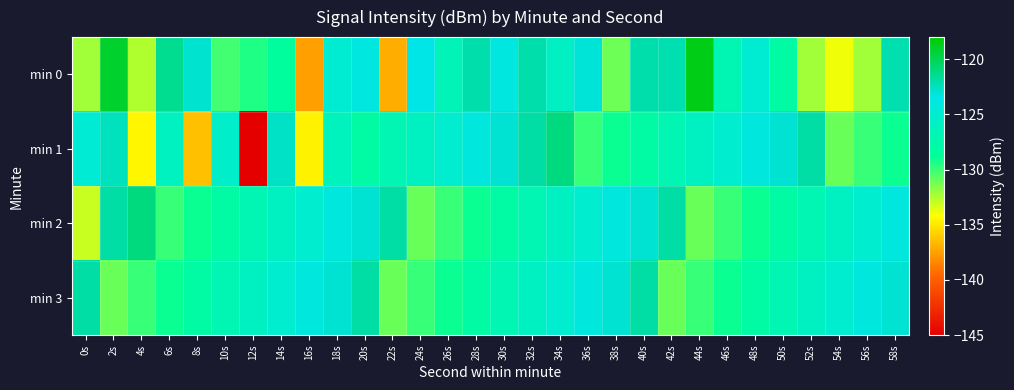

At which category is the sum across all series the highest?

2s